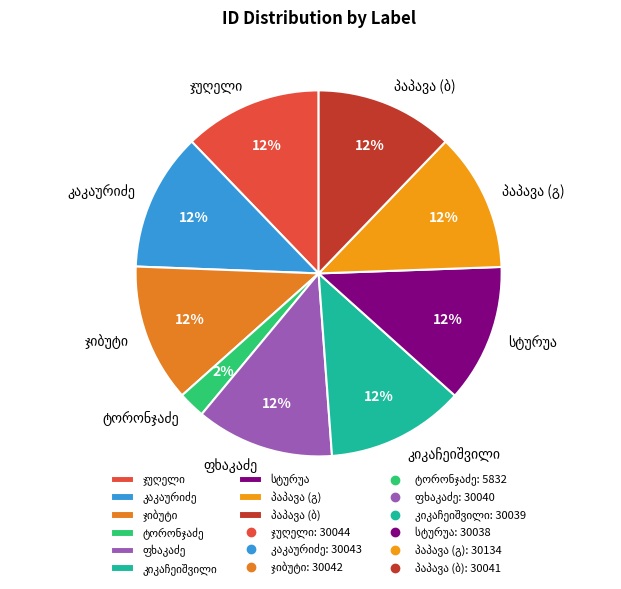

To the nearest percent, what is the average slice percentage?

11%